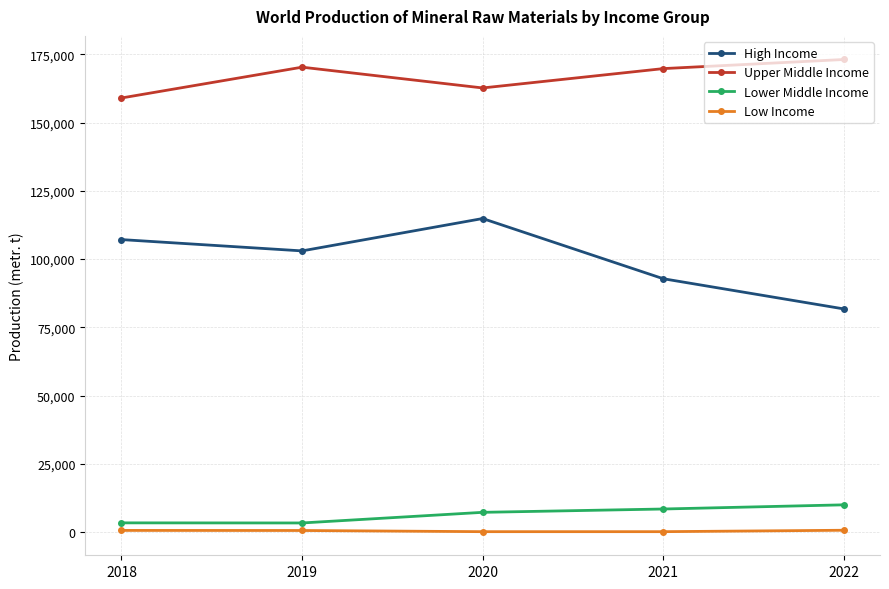

What is the difference between the Low Income values at 2019 and 2020?

430